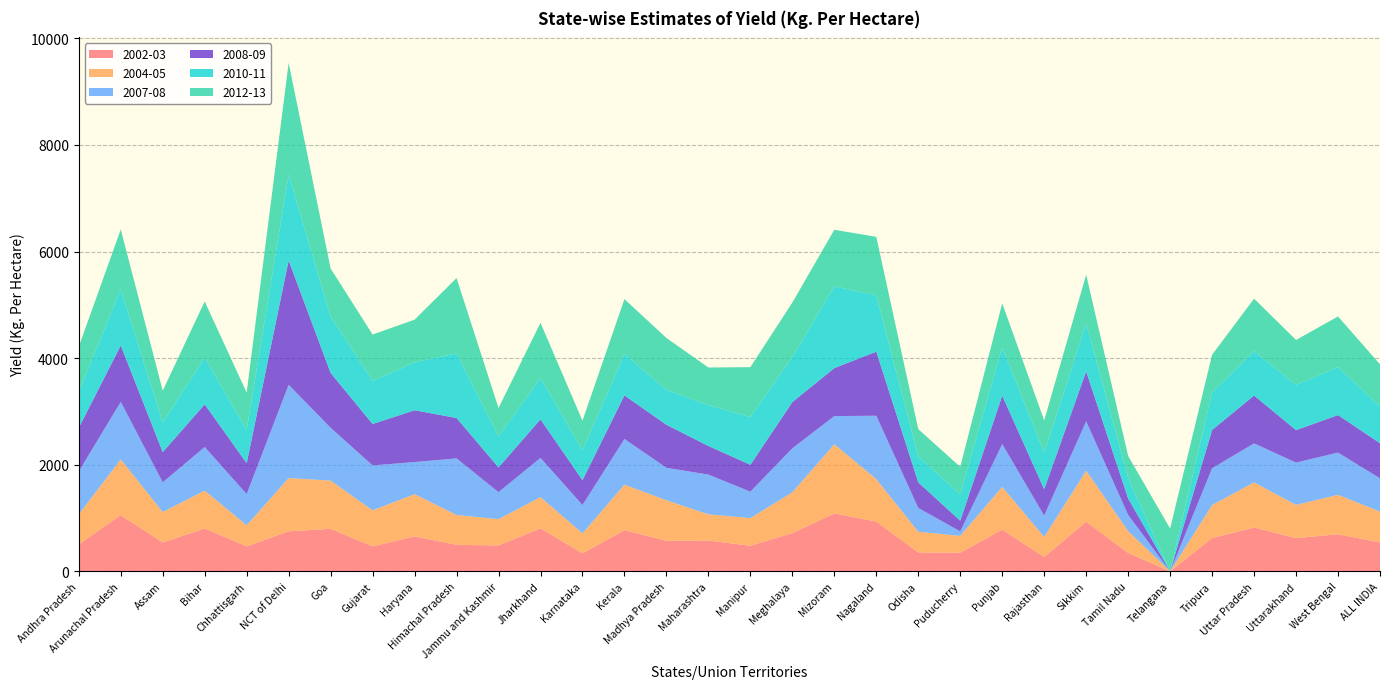

Reading right to left, what are all the values shown in this chart?

2002-03: ALL INDIA=543.0	West Bengal=695.0	Uttarakhand=624.0	Uttar Pradesh=822.0	Tripura=625.0	Telangana=0.0	Tamil Nadu=345.0	Sikkim=930.0	Rajasthan=269.0	Punjab=783.0	Puducherry=350.0	Odisha=354.0	Nagaland=933.0	Mizoram=1087.0	Meghalaya=717.0	Manipur=481.0	Maharashtra=577.0	Madhya Pradesh=574.0	Kerala=773.0	Karnataka=337.0	Jharkhand=806.0	Jammu and Kashmir=486.0	Himachal Pradesh=497.0	Haryana=655.0	Gujarat=469.0	Goa=798.0	NCT of Delhi=750.0	Chhattisgarh=468.0	Bihar=804.0	Assam=541.0	Arunachal Pradesh=1055.0	Andhra Pradesh=506.0
2004-05: ALL INDIA=577.0	West Bengal=740.0	Uttarakhand=622.0	Uttar Pradesh=847.0	Tripura=618.0	Telangana=0.0	Tamil Nadu=410.0	Sikkim=957.0	Rajasthan=375.0	Punjab=801.0	Puducherry=316.0	Odisha=388.0	Nagaland=797.0	Mizoram=1297.0	Meghalaya=766.0	Manipur=517.0	Maharashtra=492.0	Madhya Pradesh=759.0	Kerala=853.0	Karnataka=376.0	Jharkhand=586.0	Jammu and Kashmir=492.0	Himachal Pradesh=560.0	Haryana=793.0	Gujarat=675.0	Goa=904.0	NCT of Delhi=1000.0	Chhattisgarh=395.0	Bihar=710.0	Assam=571.0	Arunachal Pradesh=1046.0	Andhra Pradesh=565.0
2007-08: ALL INDIA=625.0	West Bengal=793.0	Uttarakhand=794.0	Uttar Pradesh=731.0	Tripura=691.0	Telangana=0.0	Tamil Nadu=303.0	Sikkim=928.0	Rajasthan=401.0	Punjab=804.0	Puducherry=83.0	Odisha=446.0	Nagaland=1189.0	Mizoram=529.0	Meghalaya=825.0	Manipur=497.0	Maharashtra=746.0	Madhya Pradesh=609.0	Kerala=857.0	Karnataka=531.0	Jharkhand=736.0	Jammu and Kashmir=508.0	Himachal Pradesh=1062.0	Haryana=602.0	Gujarat=843.0	Goa=991.0	NCT of Delhi=1750.0	Chhattisgarh=586.0	Bihar=818.0	Assam=558.0	Arunachal Pradesh=1078.0	Andhra Pradesh=803.0
2008-09: ALL INDIA=659.0	West Bengal=704.0	Uttarakhand=609.0	Uttar Pradesh=899.0	Tripura=718.0	Telangana=0.0	Tamil Nadu=307.0	Sikkim=937.0	Rajasthan=497.0	Punjab=908.0	Puducherry=200.0	Odisha=481.0	Nagaland=1203.0	Mizoram=900.0	Meghalaya=867.0	Manipur=504.0	Maharashtra=537.0	Madhya Pradesh=808.0	Kerala=818.0	Karnataka=466.0	Jharkhand=724.0	Jammu and Kashmir=464.0	Himachal Pradesh=758.0	Haryana=972.0	Gujarat=777.0	Goa=1030.0	NCT of Delhi=2333.0	Chhattisgarh=580.0	Bihar=801.0	Assam=567.0	Arunachal Pradesh=1059.0	Andhra Pradesh=818.0
2010-11: ALL INDIA=691.0	West Bengal=898.0	Uttarakhand=851.0	Uttar Pradesh=832.0	Tripura=706.0	Telangana=0.0	Tamil Nadu=386.0	Sikkim=899.0	Rajasthan=686.0	Punjab=910.0	Puducherry=499.0	Odisha=486.0	Nagaland=1058.0	Mizoram=1534.0	Meghalaya=849.0	Manipur=897.0	Maharashtra=768.0	Madhya Pradesh=656.0	Kerala=778.0	Karnataka=561.0	Jharkhand=773.0	Jammu and Kashmir=584.0	Himachal Pradesh=1213.0	Haryana=899.0	Gujarat=812.0	Goa=1057.0	NCT of Delhi=1611.0	Chhattisgarh=624.0	Bihar=878.0	Assam=555.0	Arunachal Pradesh=1055.0	Andhra Pradesh=675.0
2012-13: ALL INDIA=788.7	West Bengal=952.3	Uttarakhand=840.9	Uttar Pradesh=985.2	Tripura=705.1	Telangana=802.3	Tamil Nadu=413.5	Sikkim=915.2	Rajasthan=602.9	Punjab=823.0	Puducherry=512.3	Odisha=513.0	Nagaland=1095.9	Mizoram=1061.5	Meghalaya=1019.4	Manipur=935.3	Maharashtra=704.3	Madhya Pradesh=972.0	Kerala=1028.6	Karnataka=555.0	Jharkhand=1038.0	Jammu and Kashmir=530.5	Himachal Pradesh=1412.6	Haryana=800.5	Gujarat=867.0	Goa=901.5	NCT of Delhi=2096.8	Chhattisgarh=700.2	Bihar=1052.3	Assam=597.7	Arunachal Pradesh=1121.9	Andhra Pradesh=846.6